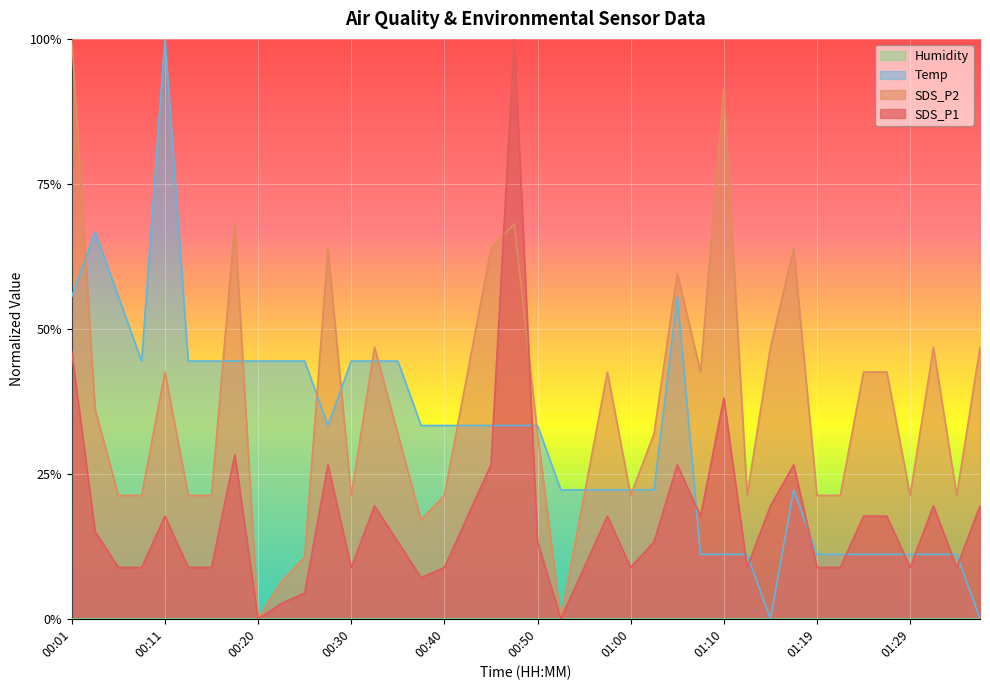

Count the Temp values in the range 0 to 1.

40